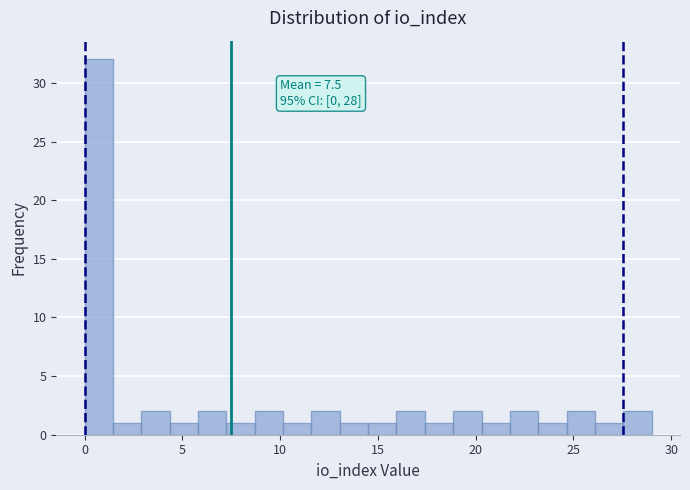

Read against the x-axis, roughly where is the centre of the tallest bar?

0.5